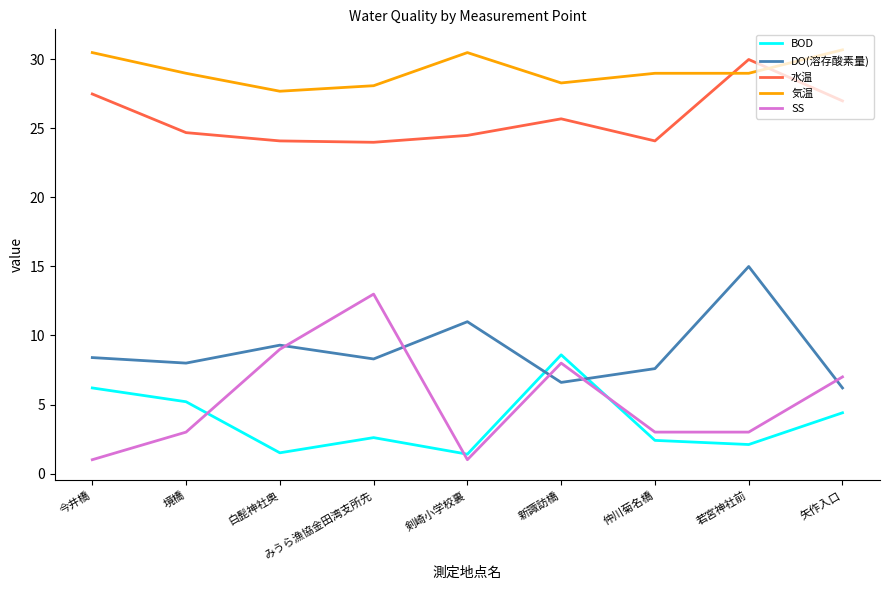

What is the smallest value displayed?

1.0